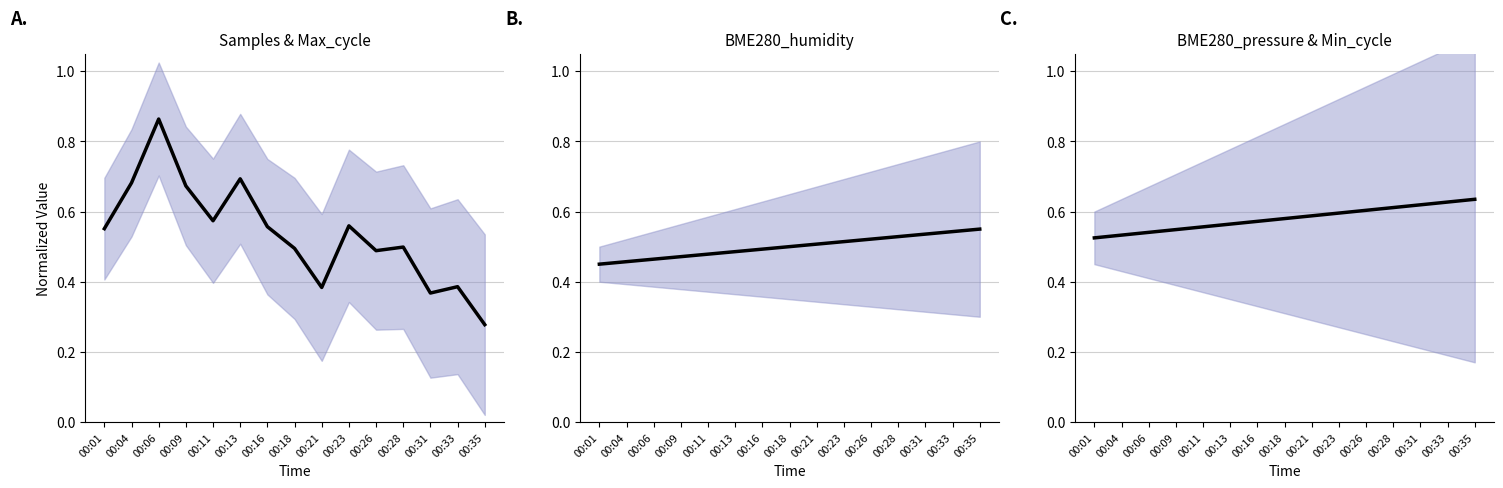

True or false: BME280_pressure has more than 1 points higher than both neighbors.

False